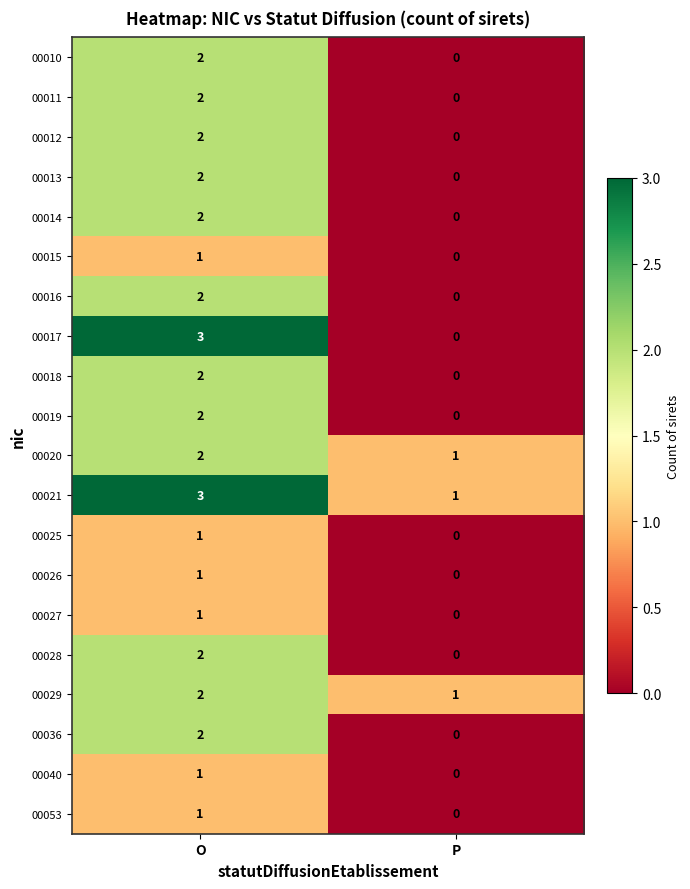

What is the maximum value shown in the chart?

3